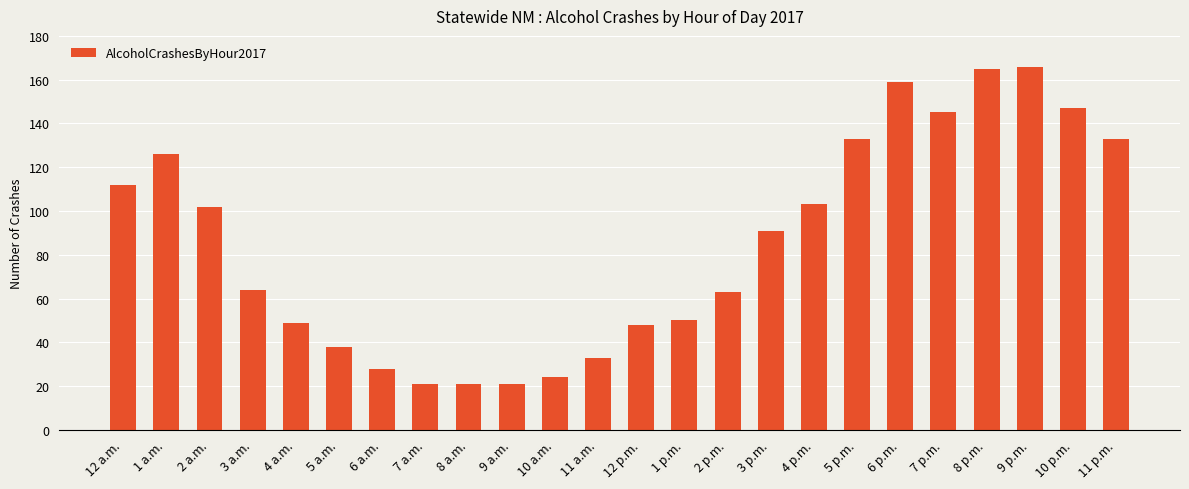

What is the change in value from 4 p.m. to 6 p.m.?

+56